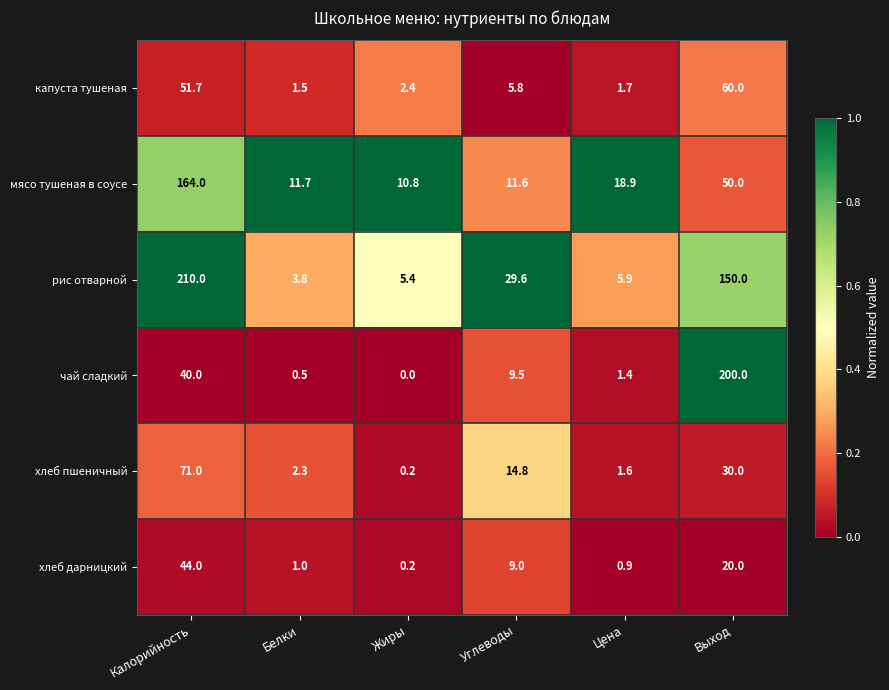

Which series changed the most between Калорийность and Жиры?

рис отварной